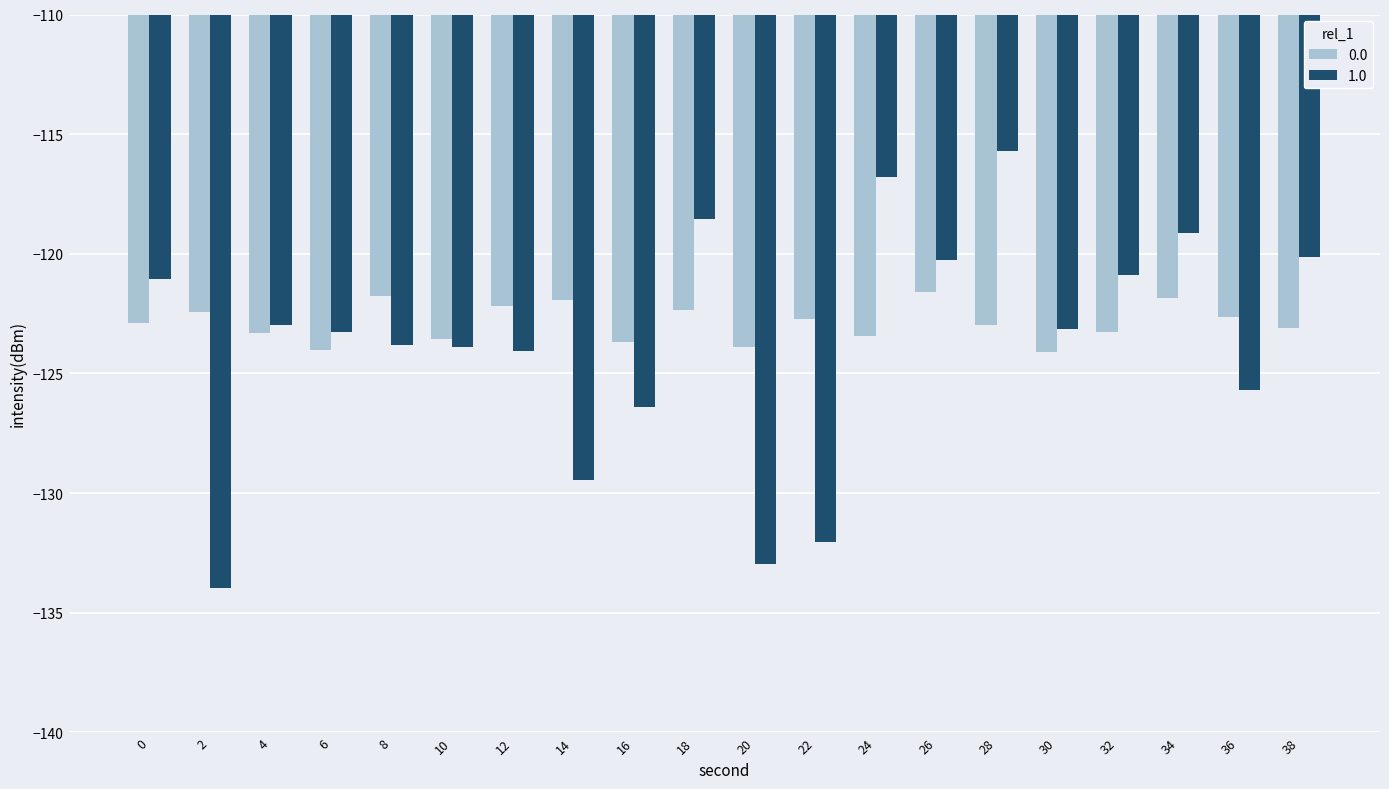

What are all the series names shown in the legend?

0.0, 1.0